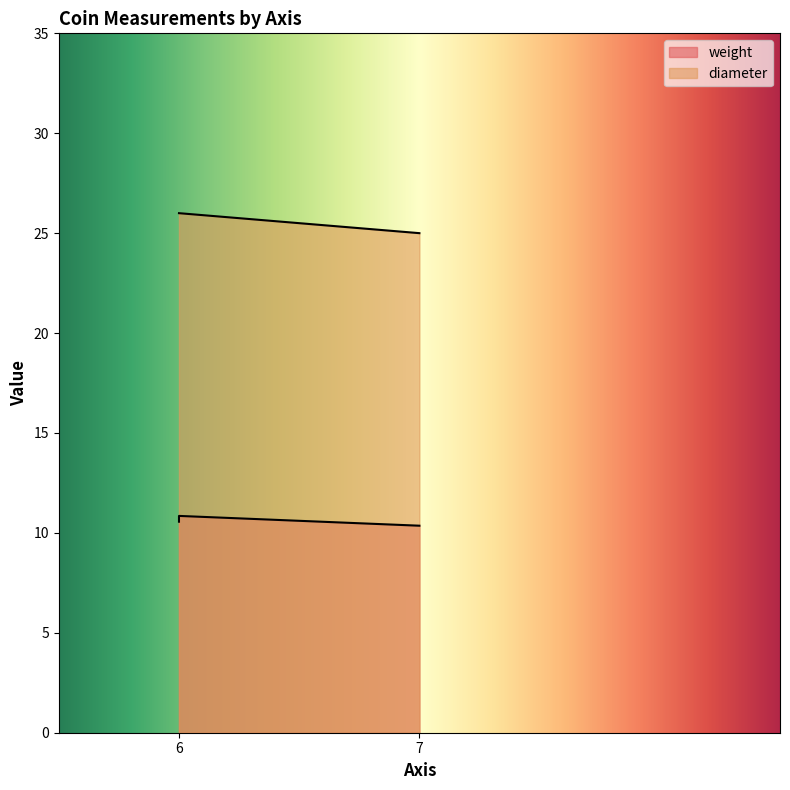

At which label does weight reach its minimum?

7